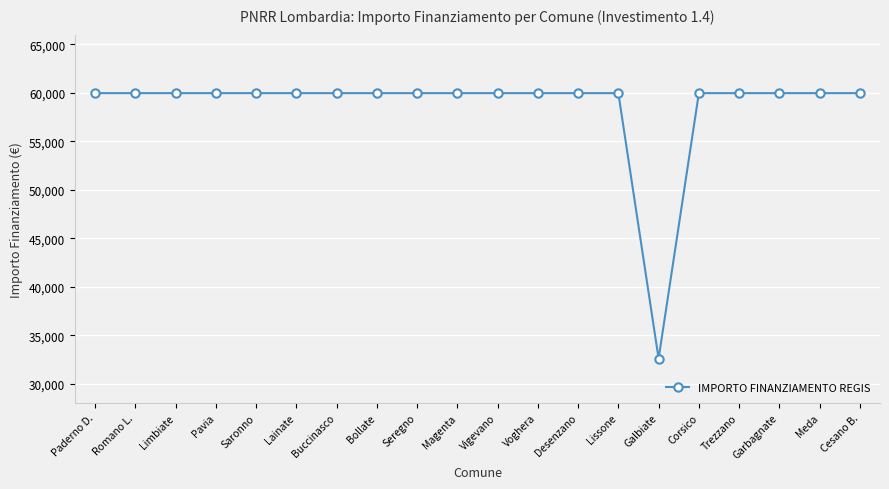

What is the difference between the second highest and minimum values?

27377